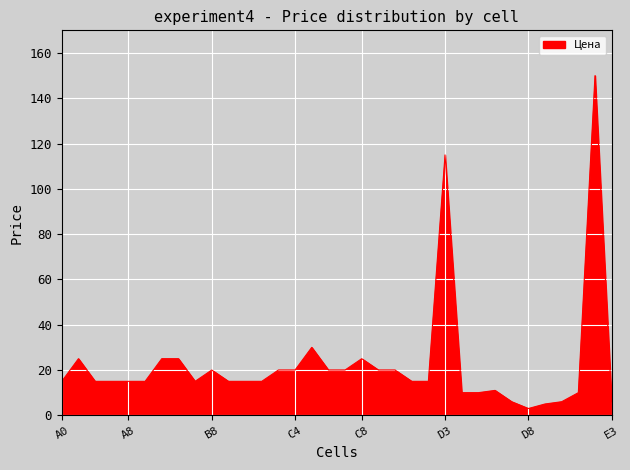

What is the maximum value shown in the chart?

150